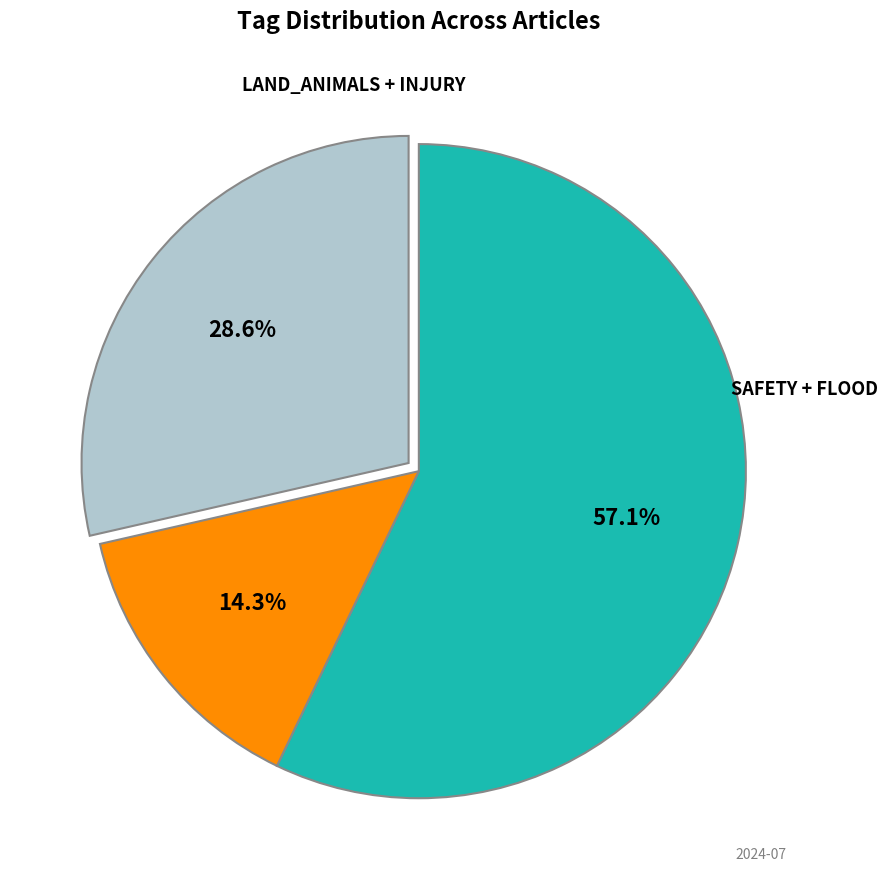

How many segments does this pie chart have?

3